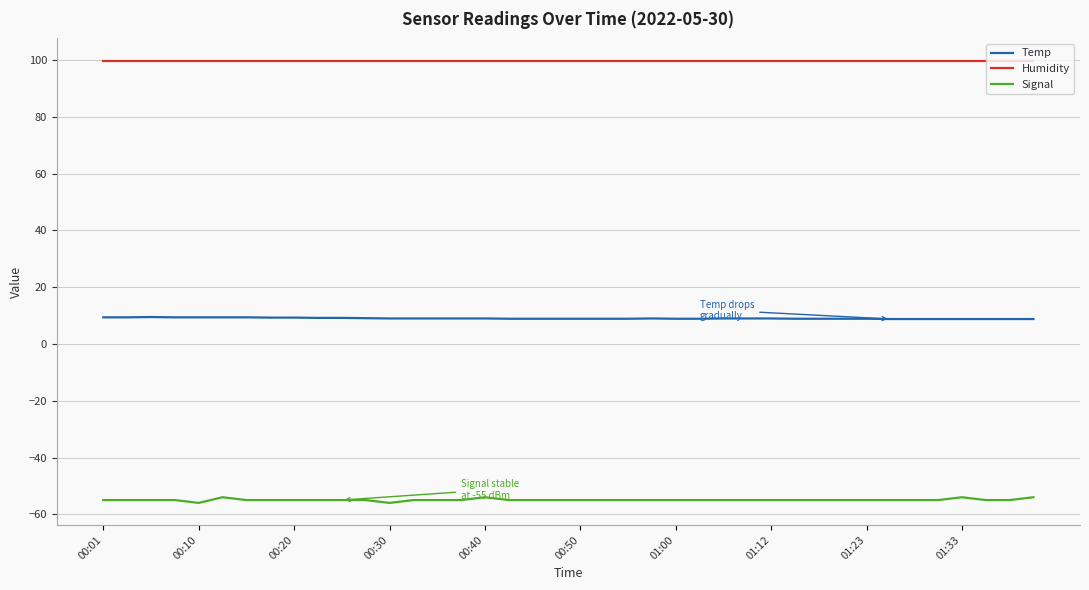

Which series has the largest total across all categories?

Humidity